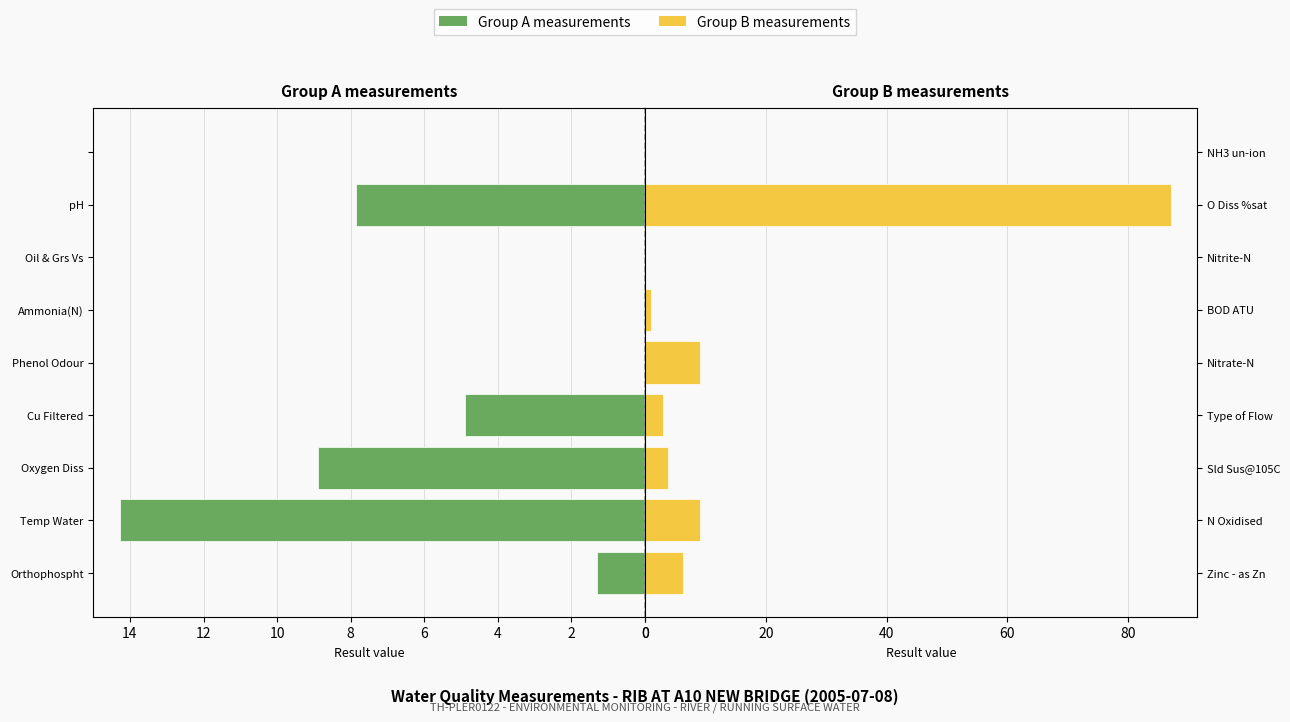

What is the value of the Left measurements bar at the 4th from the left?

4.9